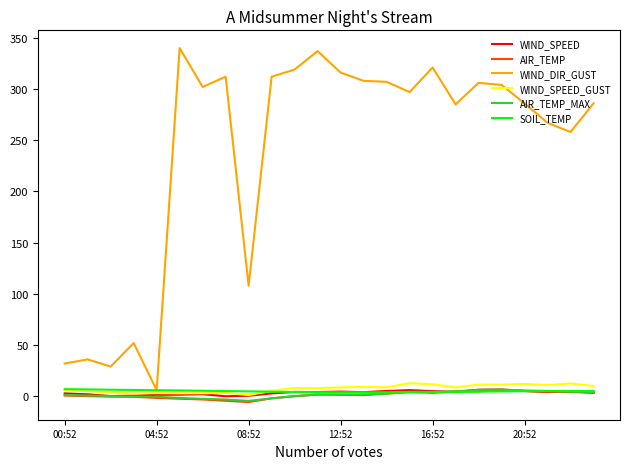

What is the greatest value displayed?

340.0